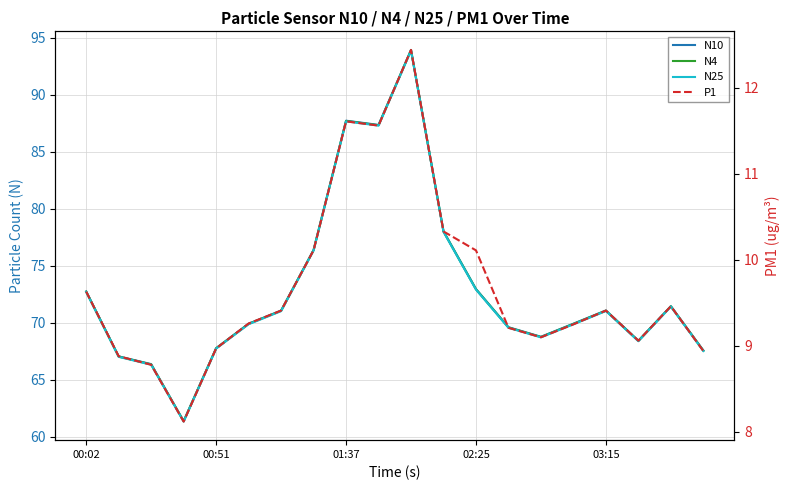

The P1 series shows 16.1 at 6. True or false?

False